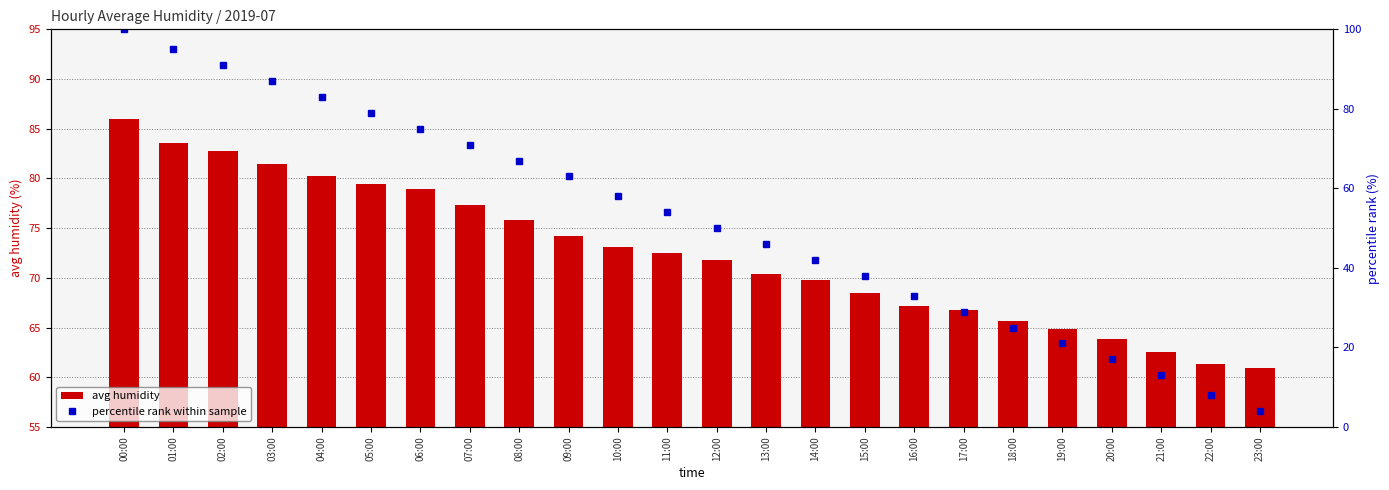

The value of avg humidity at 07:00 is 17.4. True or false?

False